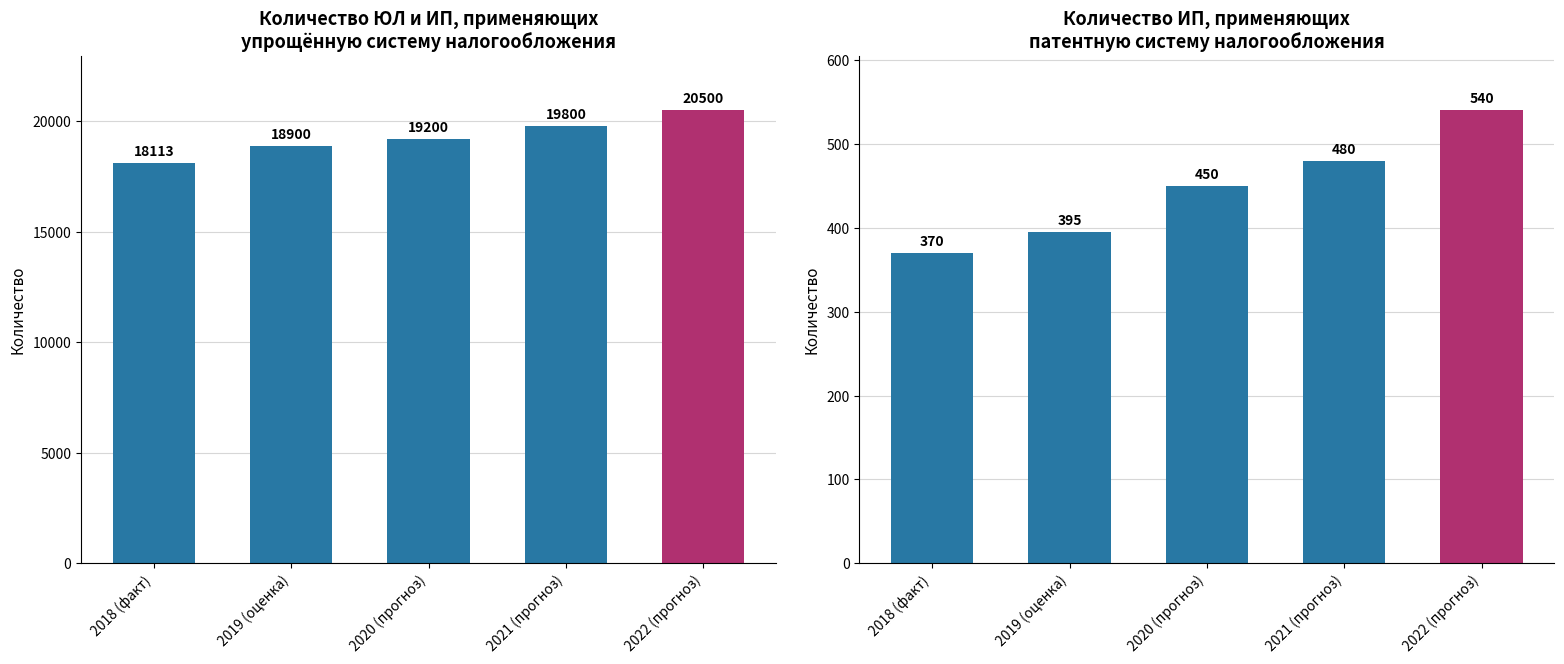

What is the total value across all series at 2021 (прогноз)?

20280